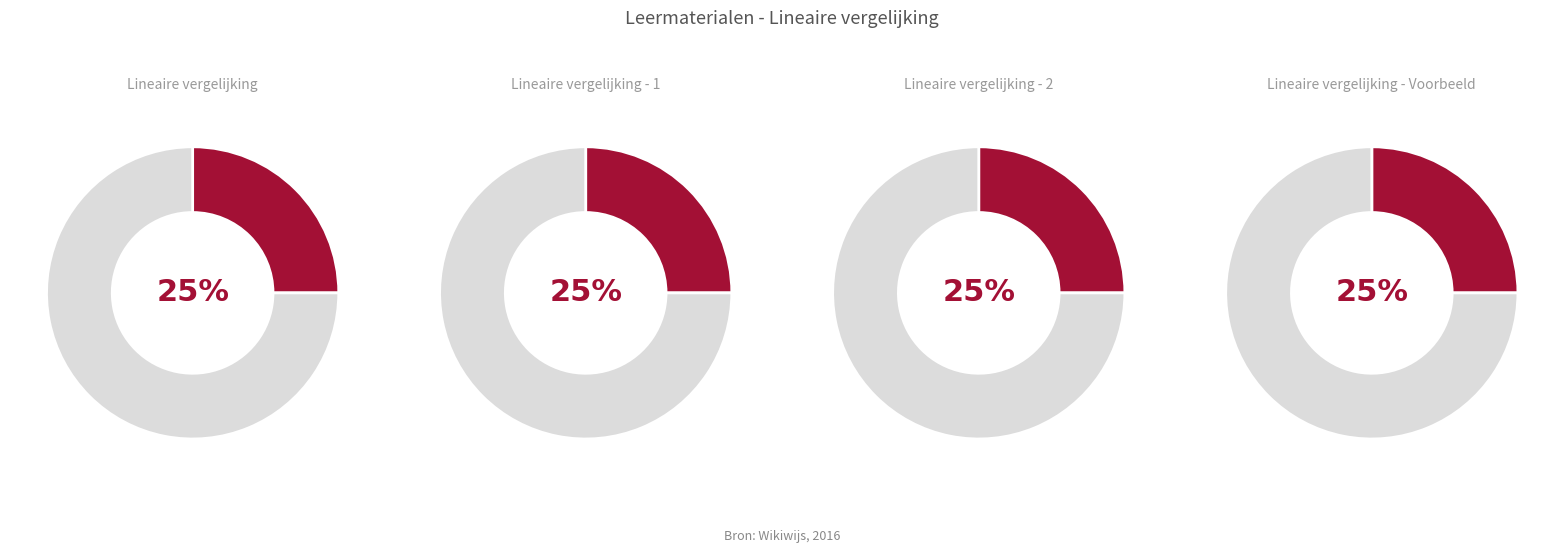

Is the sum of Lineaire vergelijking - 2 and Lineaire vergelijking greater than half?

No